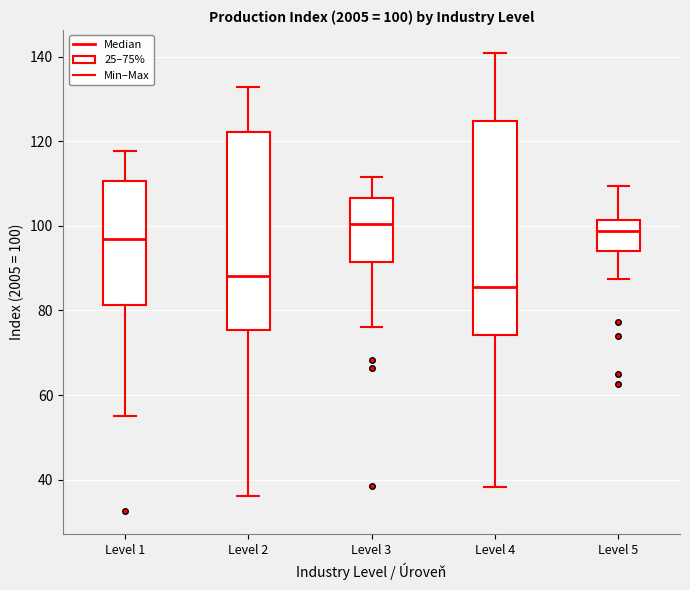

Which box is the tallest, from its lower edge to its upper edge?

Level 4